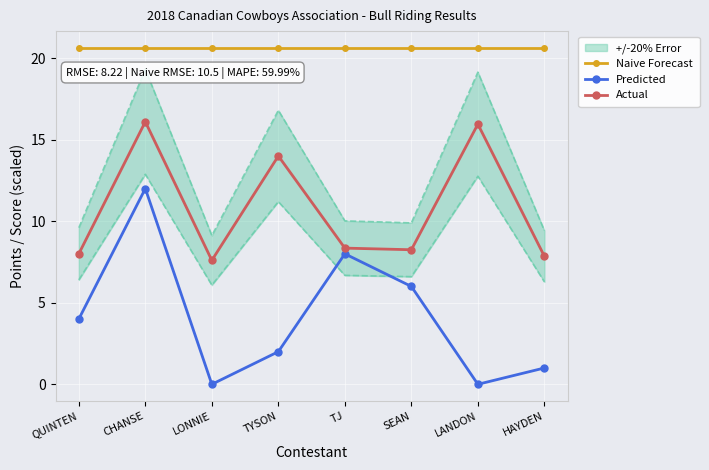

What is the label of the 4th point from the right?

TJ